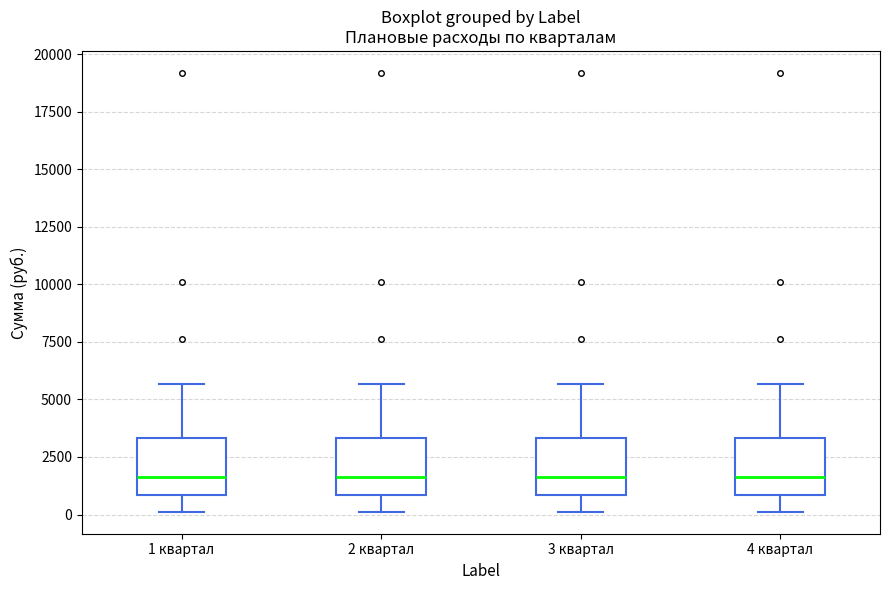

Reading left to right, transcribe this box plot: for each box, give where its median line is, the range the box spans, and where its two whiskers end, as read against the y-axis. The values are not printed on the chart, so give them approximately, as read against the axis.

1 квартал: median 1500, box 1000 to 3500, whiskers 0 to 5500
2 квартал: median 1500, box 1000 to 3500, whiskers 0 to 5500
3 квартал: median 1500, box 1000 to 3500, whiskers 0 to 5500
4 квартал: median 1500, box 1000 to 3500, whiskers 0 to 5500